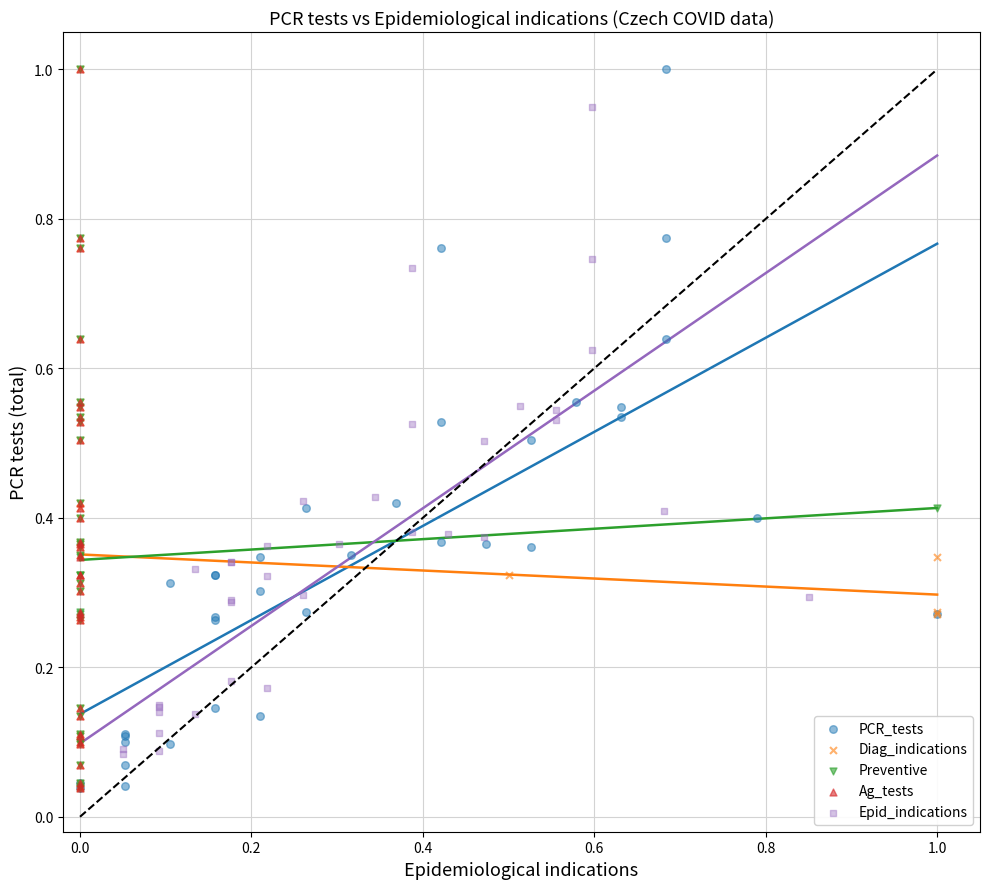

What are all the series names shown in the legend?

PCR_tests, Diag_indications, Preventive, Ag_tests, Epid_indications